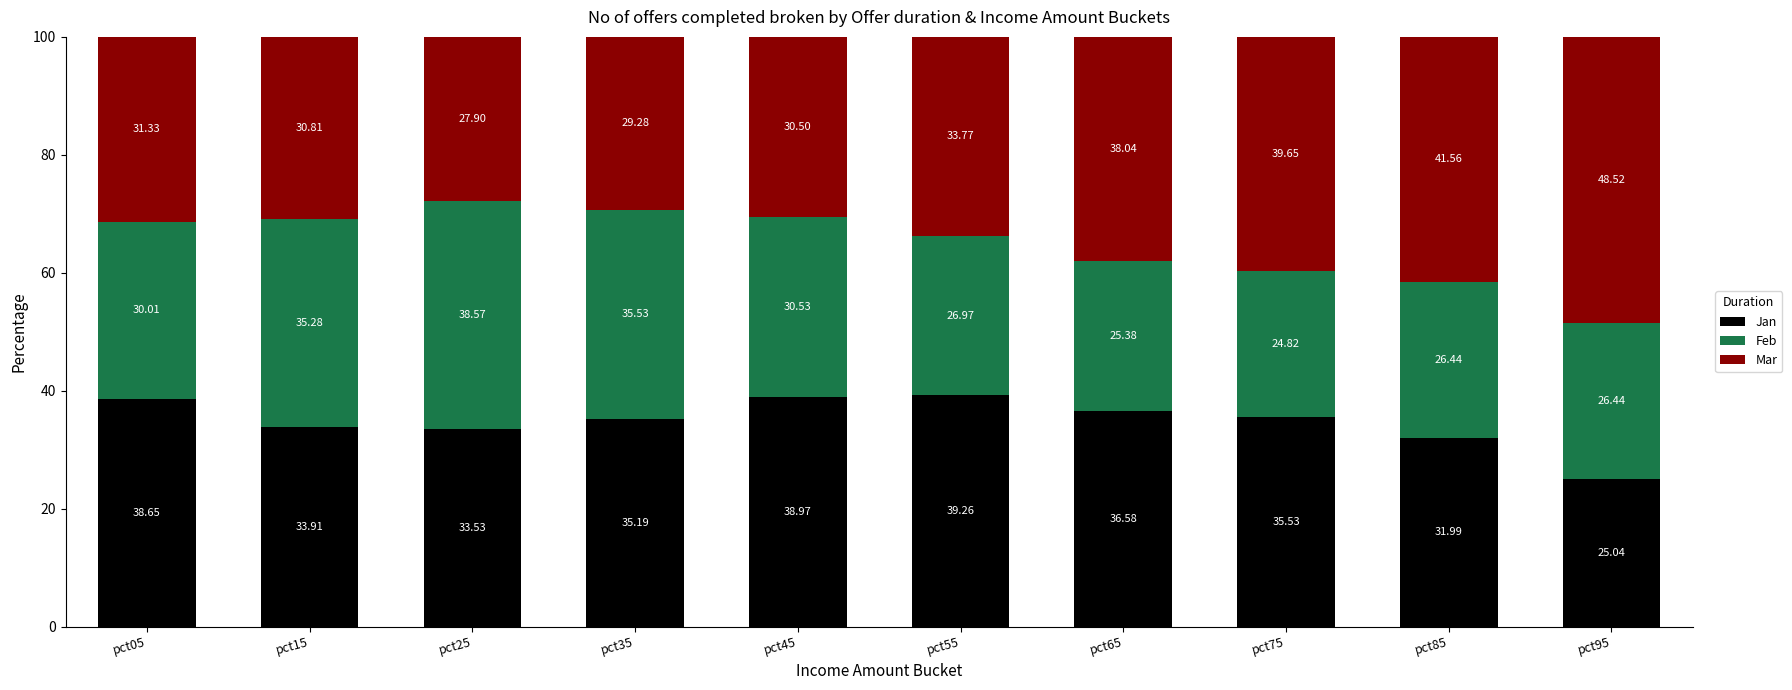

Rank the categories by Jan value from lowest to highest.

pct95, pct85, pct25, pct15, pct35, pct75, pct65, pct05, pct45, pct55